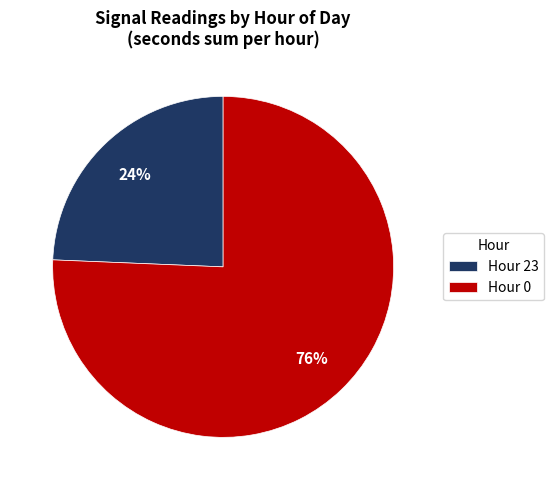

Count the number of slices in the pie.

2